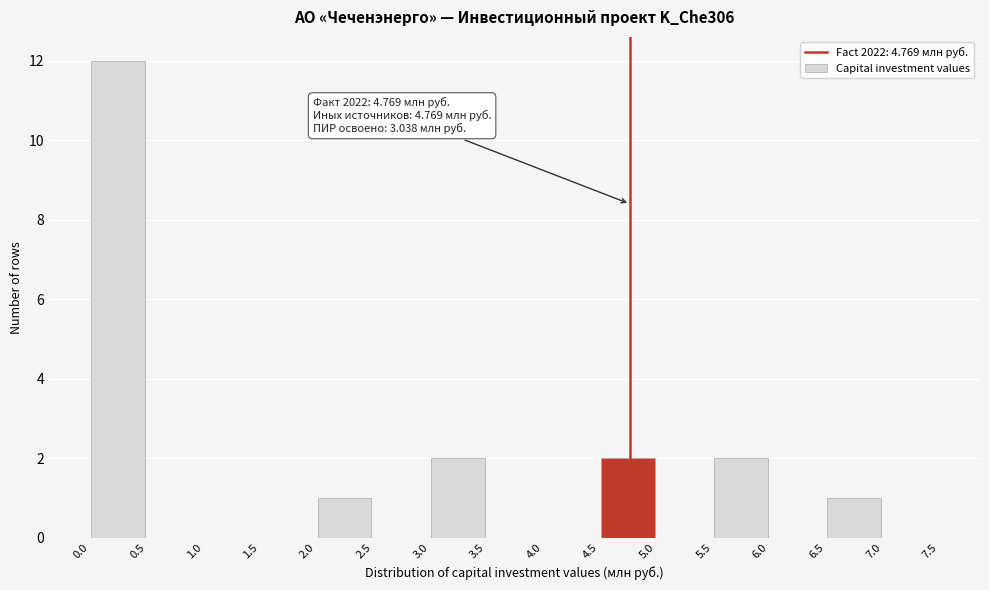

Over which range of the x-axis is the bar tallest?

0.0 to 0.5